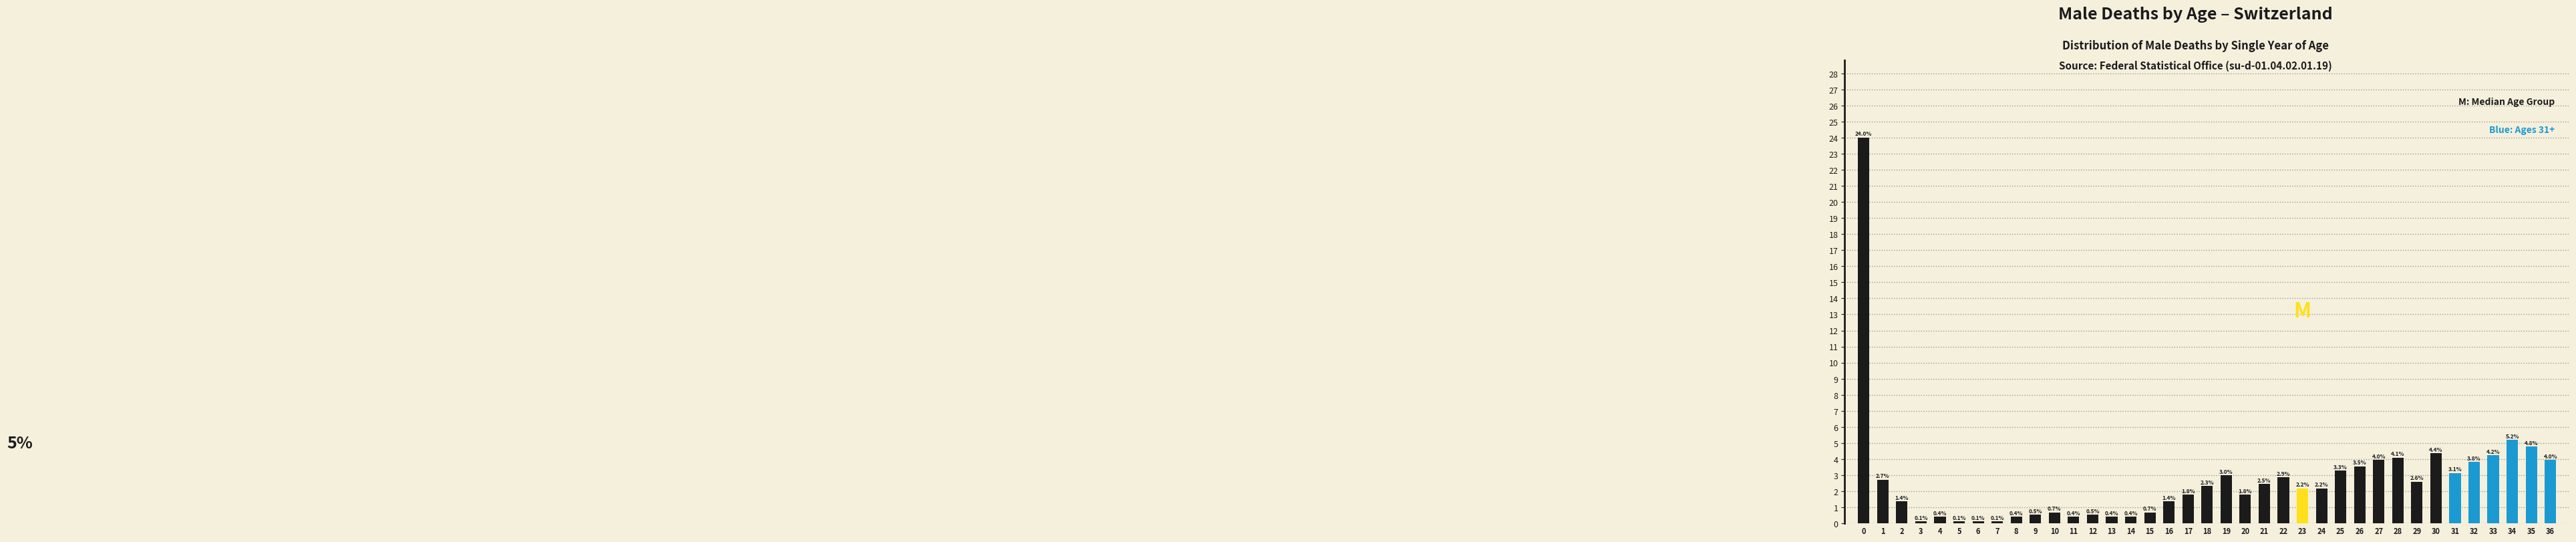

Reading right to left, list all the values displayed in this chart.

4.0	4.8	5.2	4.2	3.8	3.1	4.4	2.6	4.1	4.0	3.5	3.3	2.2	2.2	2.9	2.5	1.8	3.0	2.3	1.8	1.4	0.7	0.4	0.4	0.5	0.4	0.7	0.5	0.4	0.1	0.1	0.1	0.4	0.1	1.4	2.7	24.0